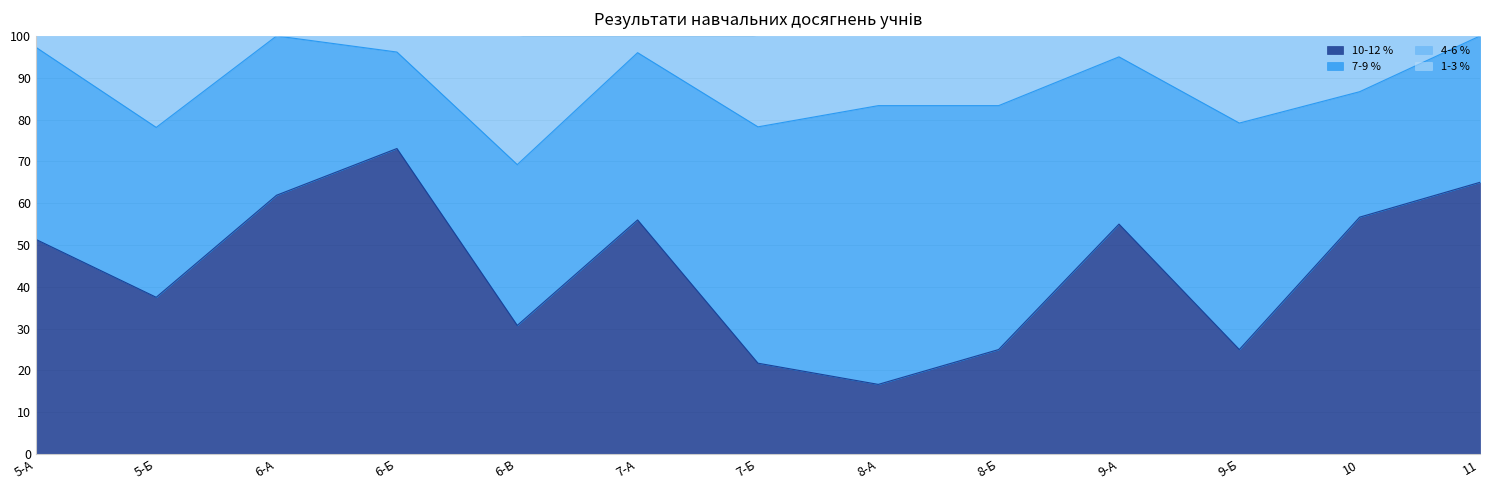

True or false: 10-12 % has a value of 51.4 at 5-А.

True